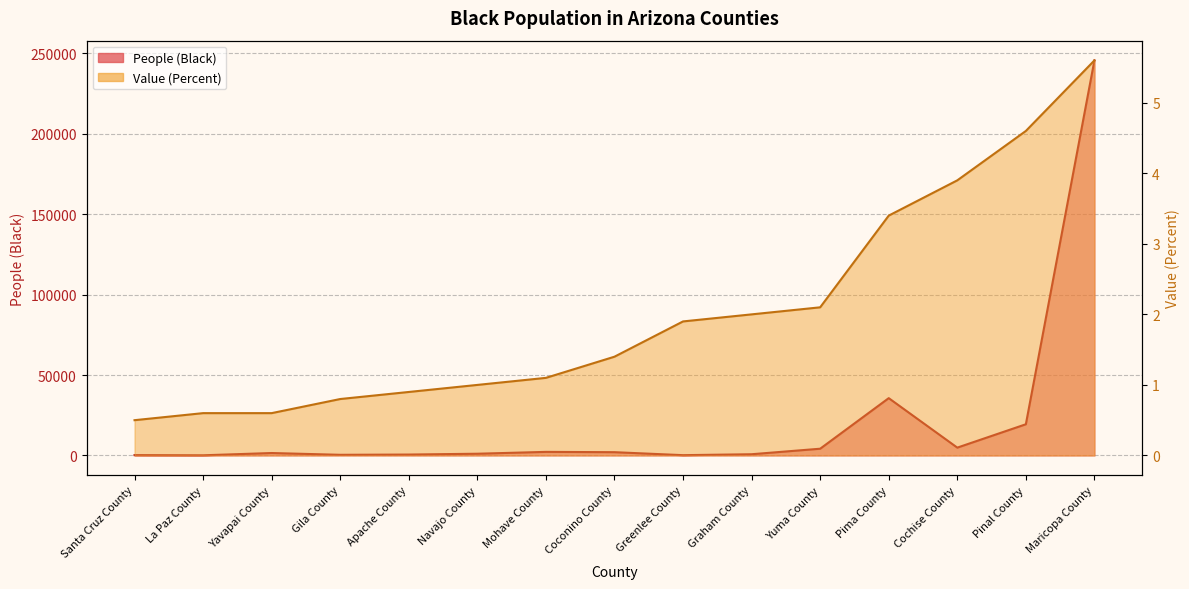

True or false: Value (Percent) and People (Black) intersect in this chart.

False